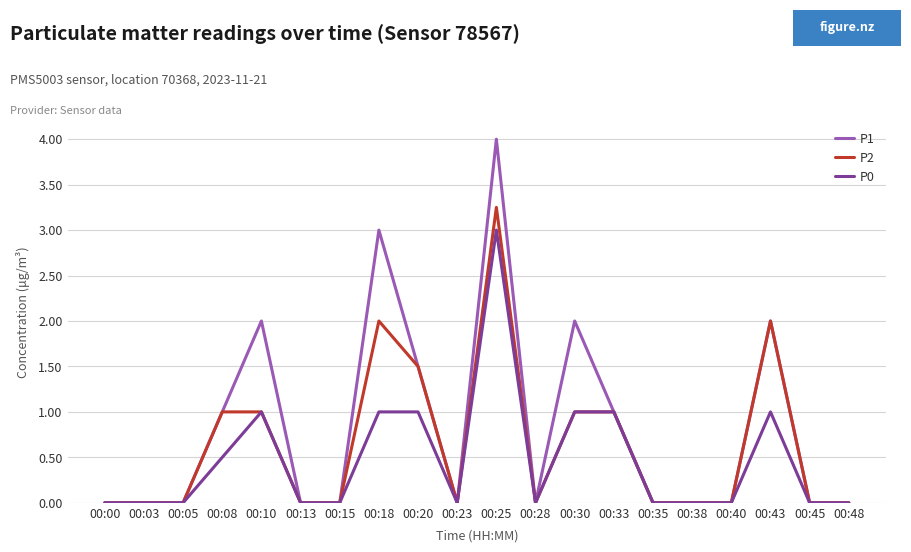

How many categories are shown in the chart?

20